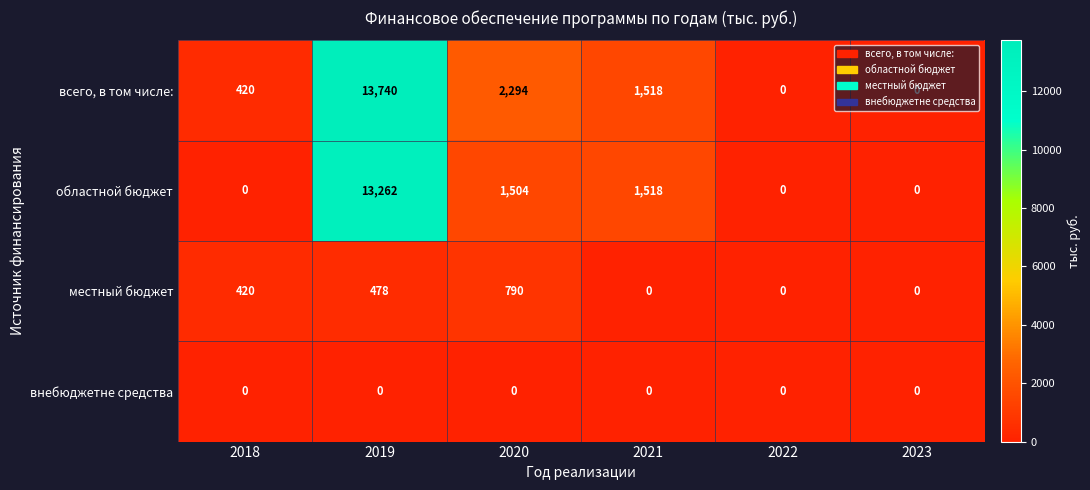

What is the difference between the всего, в том числе: values at 2023 and 2021?

1518